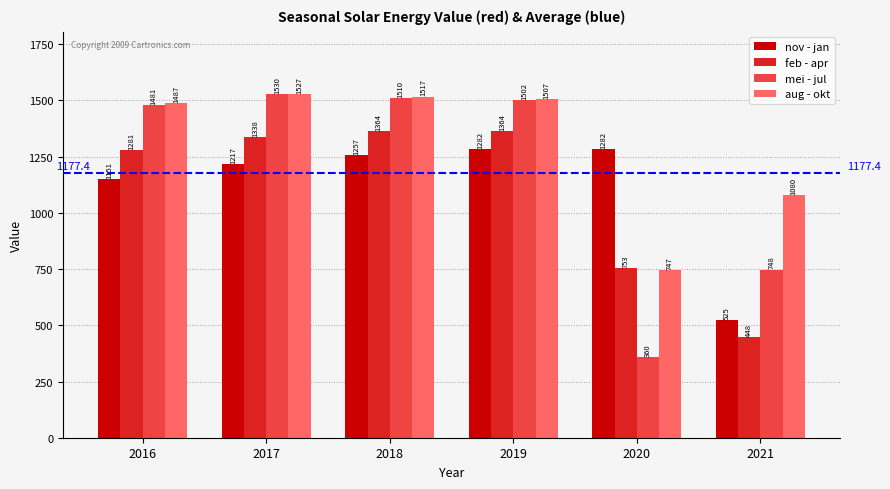

Which series has the largest range (max minus min)?

mei - jul